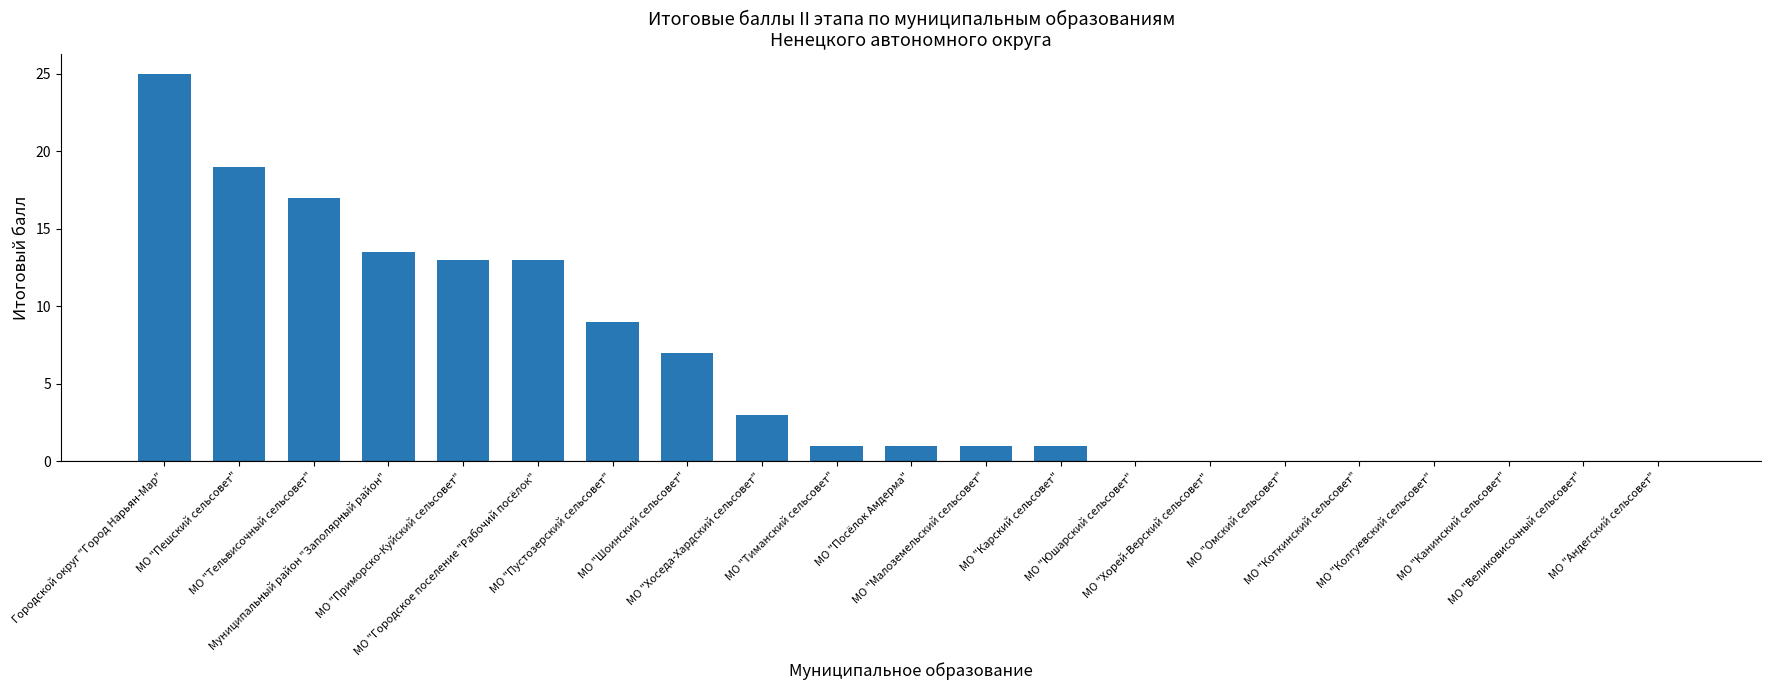

What is the sum of all values?

123.5